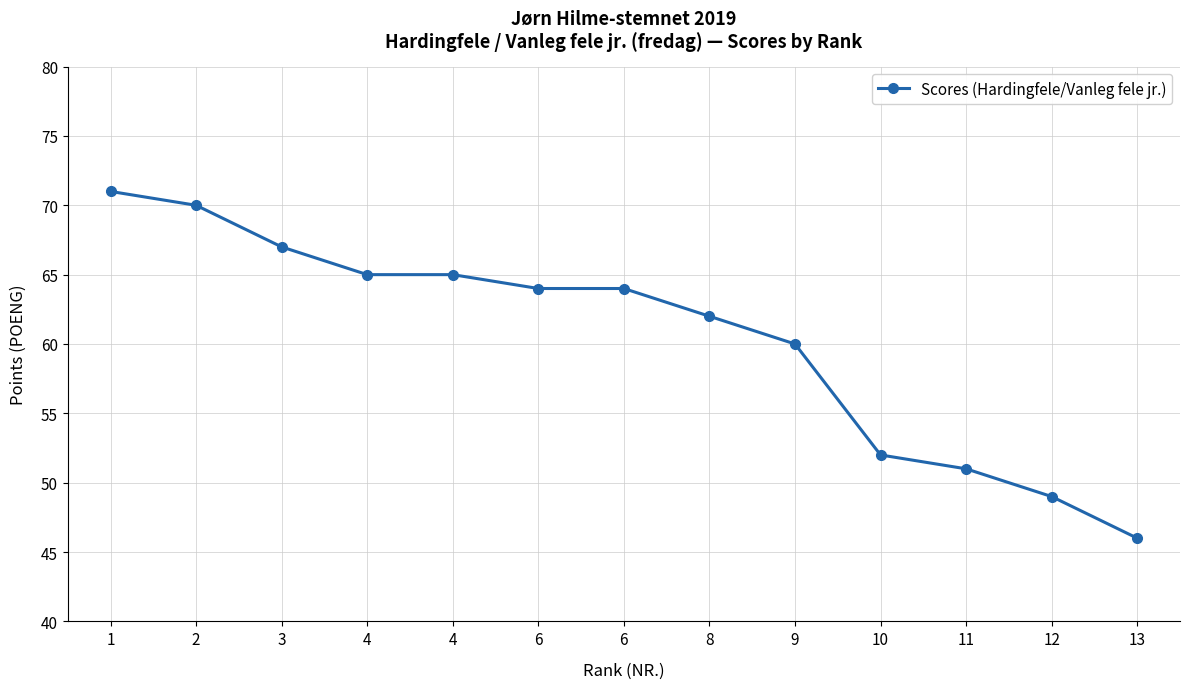

Is this an area chart (filled region under the line)?

No